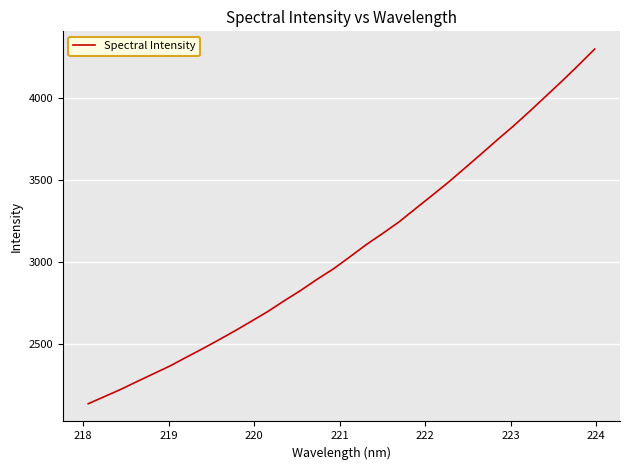

What is the greatest value displayed?

4298.1